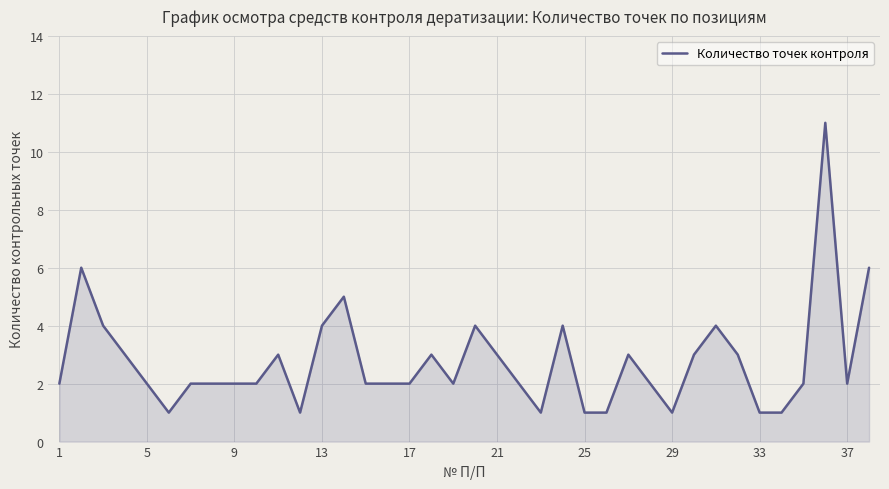

What is the difference between the maximum and minimum values?

10